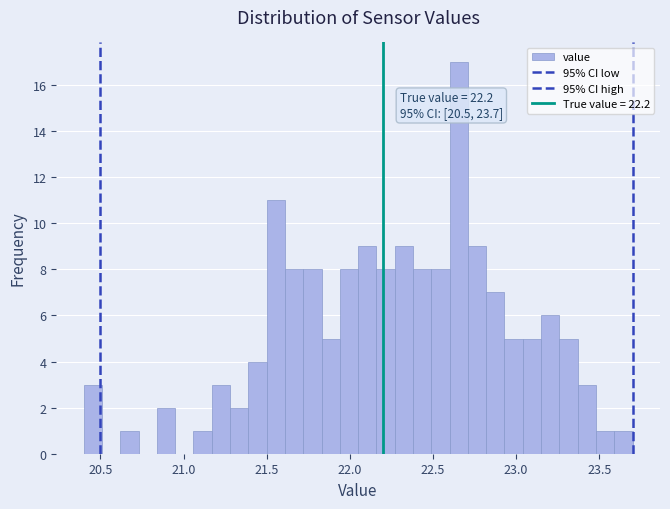

Read against the x-axis, roughly where is the centre of the tallest bar?

22.65